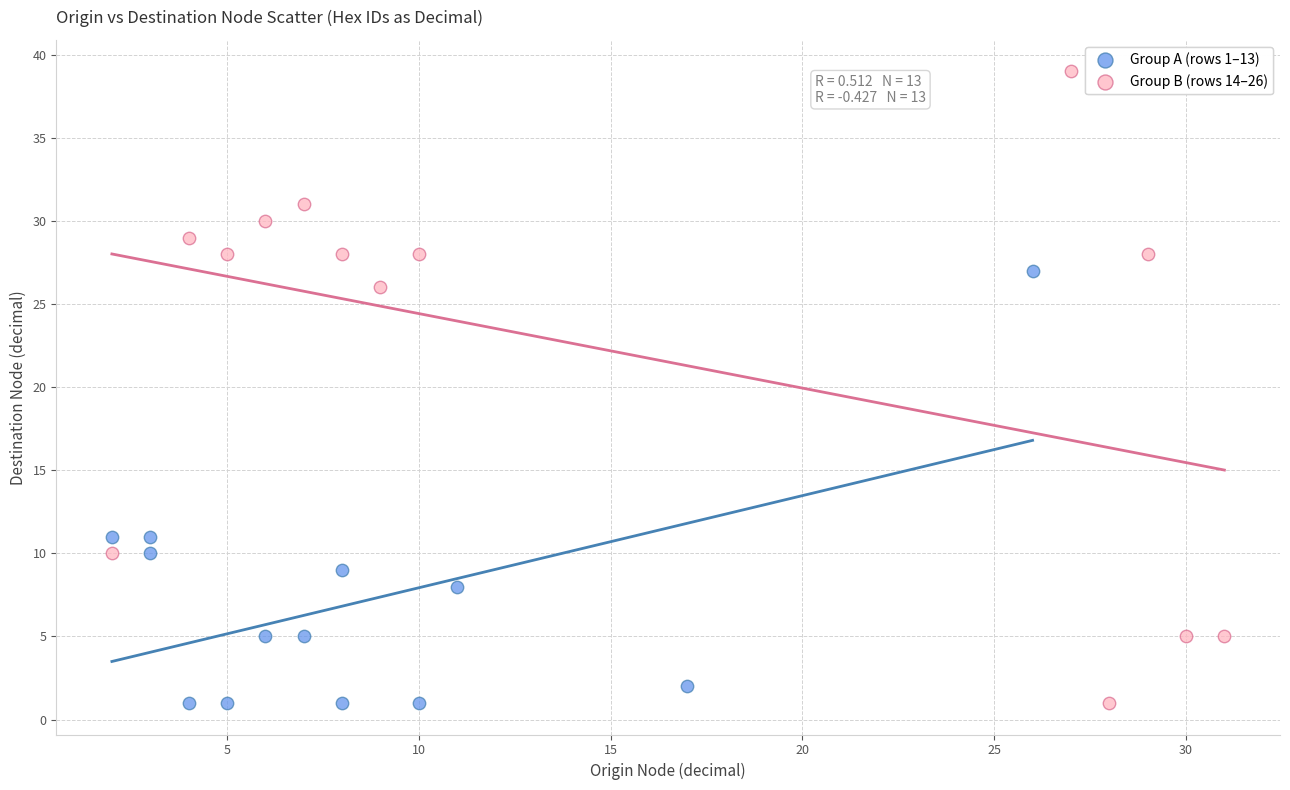

Which series contains the highest Y value?

Group B (rows 14–26)